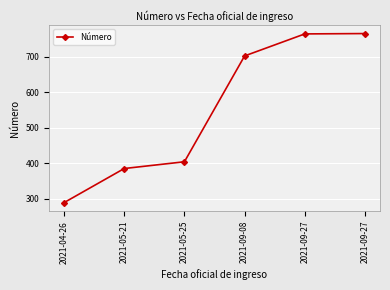

Rank the categories by value from lowest to highest.

2021-04-26, 2021-05-21, 2021-05-25, 2021-09-08, 2021-09-27, 2021-09-27